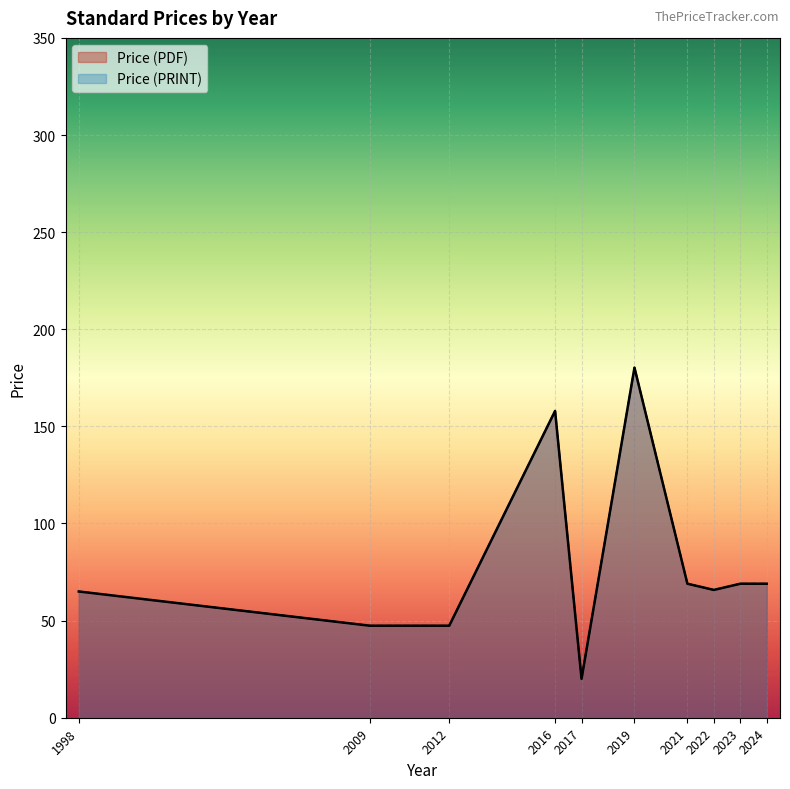

At which category does Price (PRINT) reach its first local valley?

2017